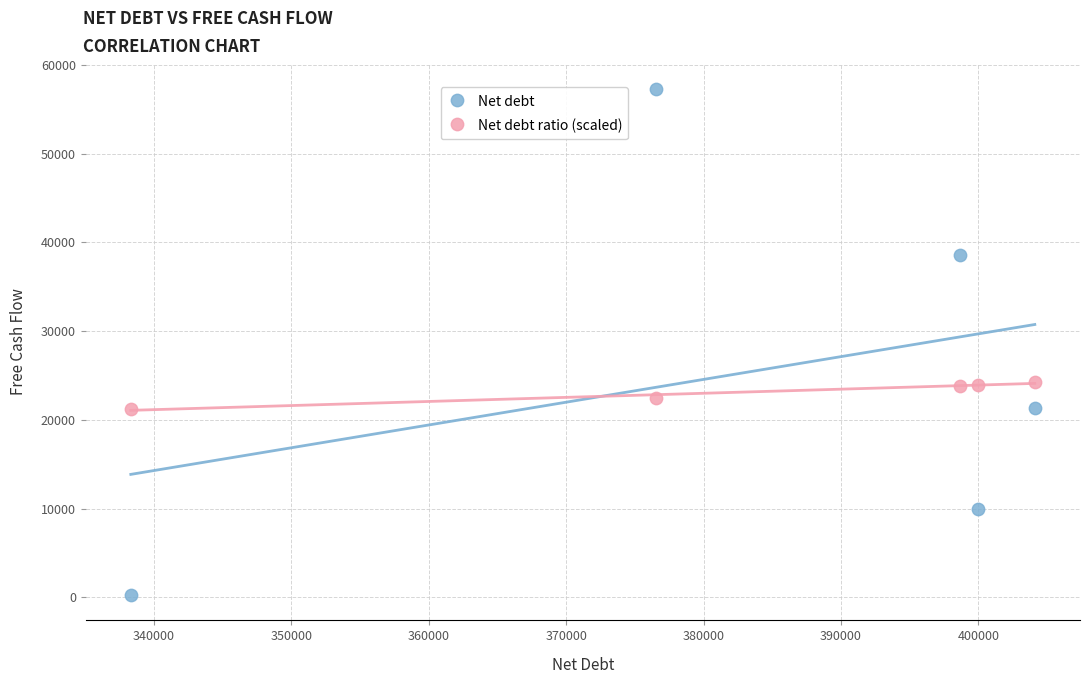

Which series has the widest spread of Y values?

Net debt